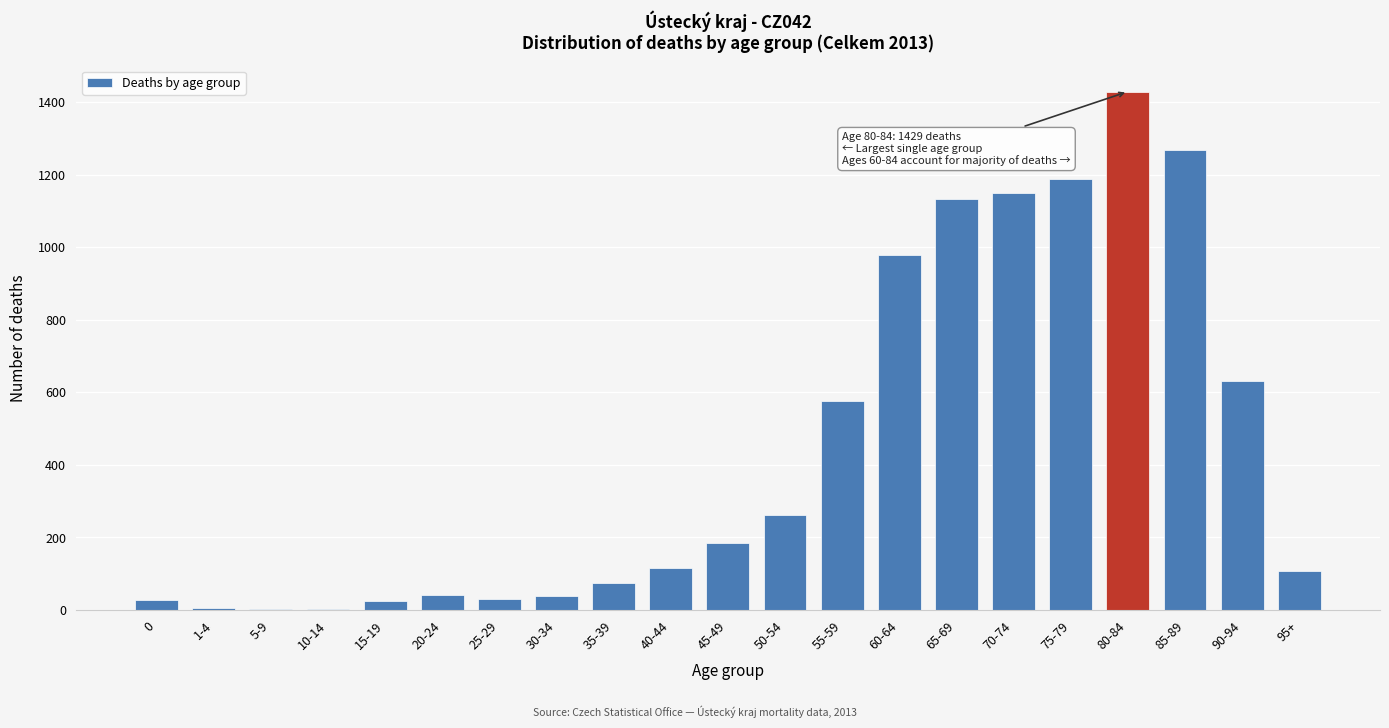

Which label corresponds to the largest value in the chart?

80-84